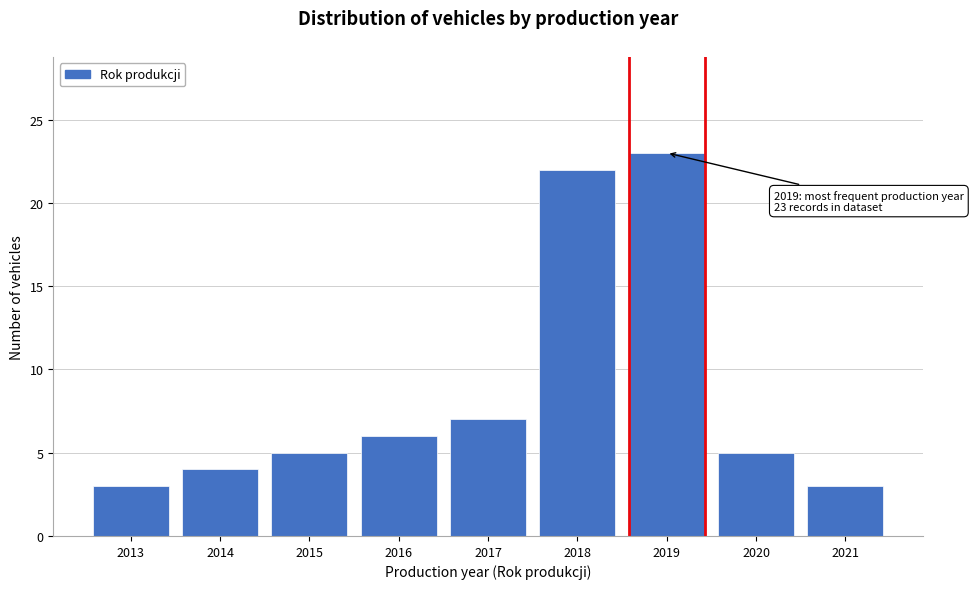

Reading left to right, list all the values displayed in this chart.

2013=3	2014=4	2015=5	2016=6	2017=7	2018=22	2019=23	2020=5	2021=3